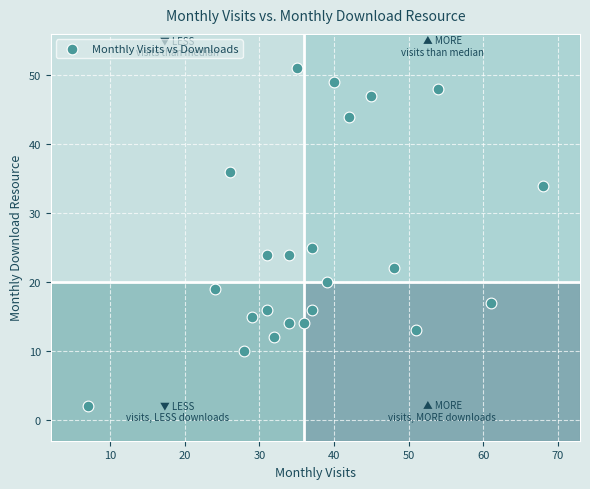

What is the range of X values (max minus min)?

61